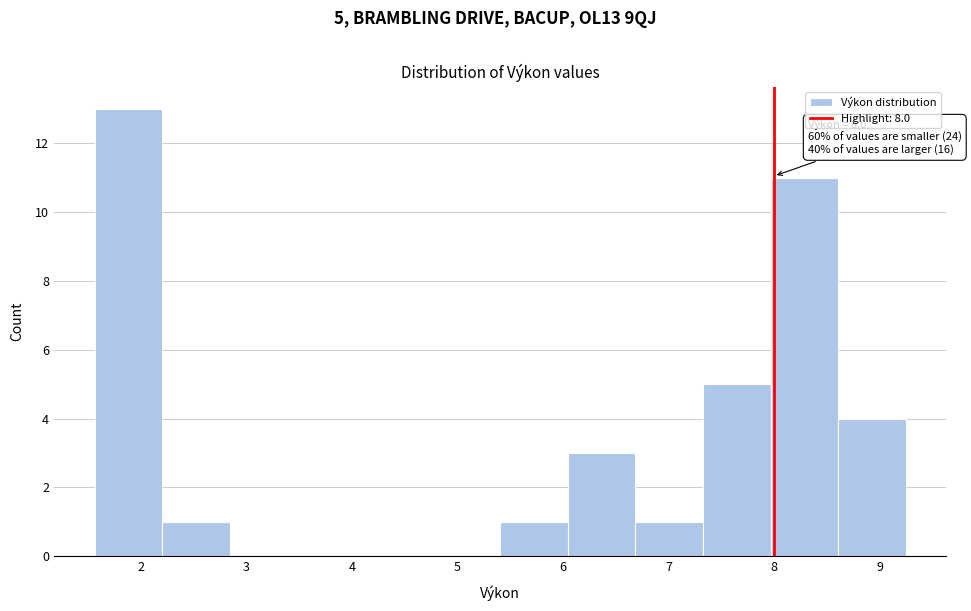

Which range on the x-axis has the tallest bar?

1.6 to 2.2